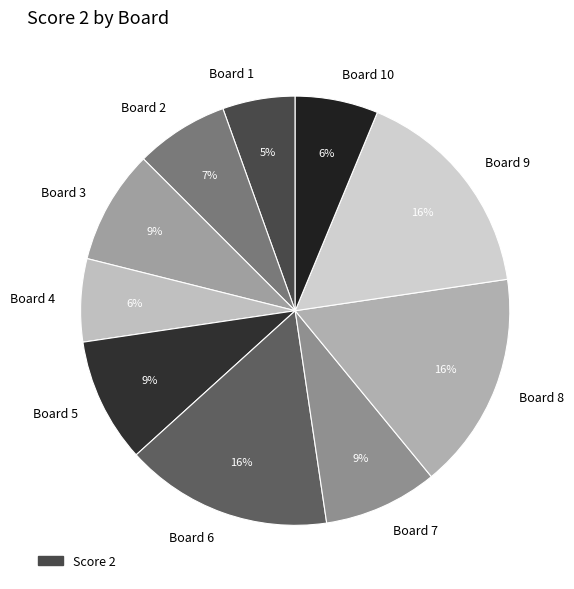

To the nearest percent, what is the difference between the Board 9 and Board 10 slice percentages?

10%